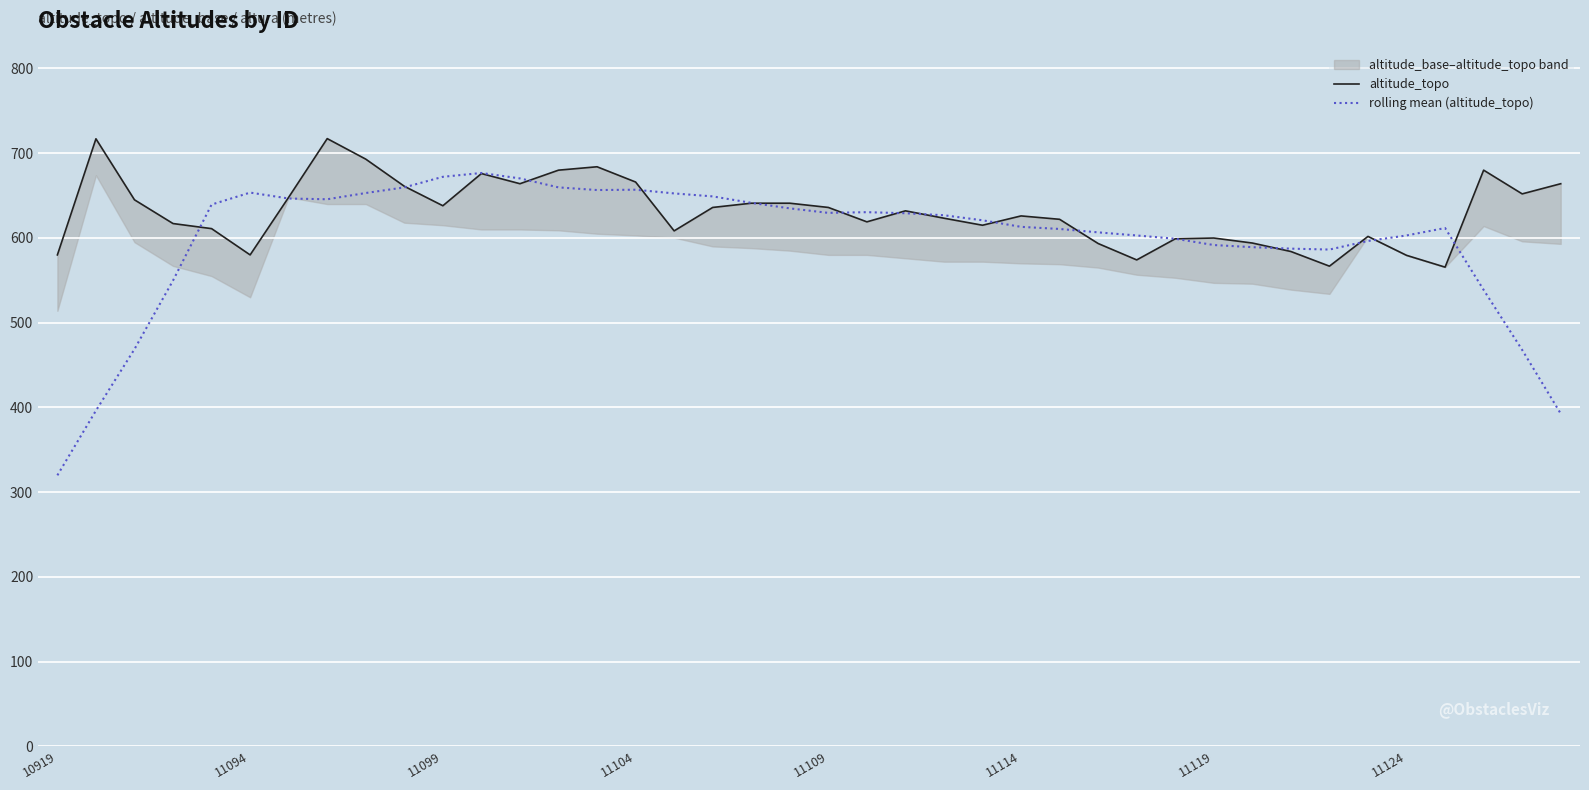

True or false: rolling mean (altitude_topo) has a value of 672.2 at 11099.

True